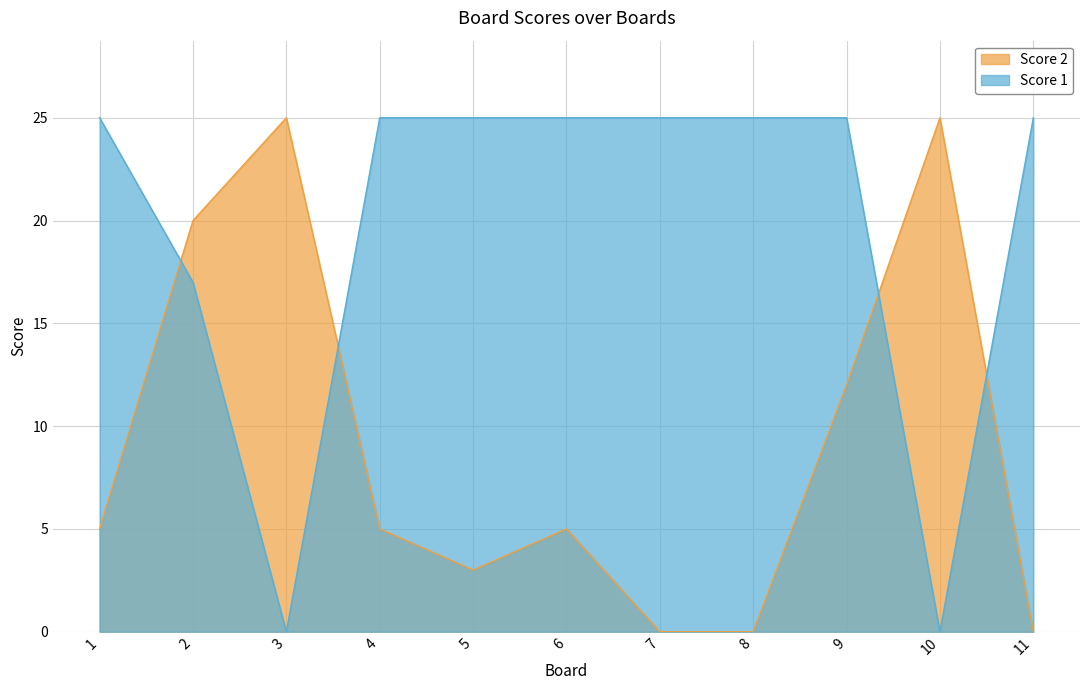

Reading left to right, transcribe all the data shown in this chart.

Score 1: 1=25	2=17	3=0	4=25	5=25	6=25	7=25	8=25	9=25	10=0	11=25
Score 2: 1=5	2=20	3=25	4=5	5=3	6=5	7=0	8=0	9=12	10=25	11=0